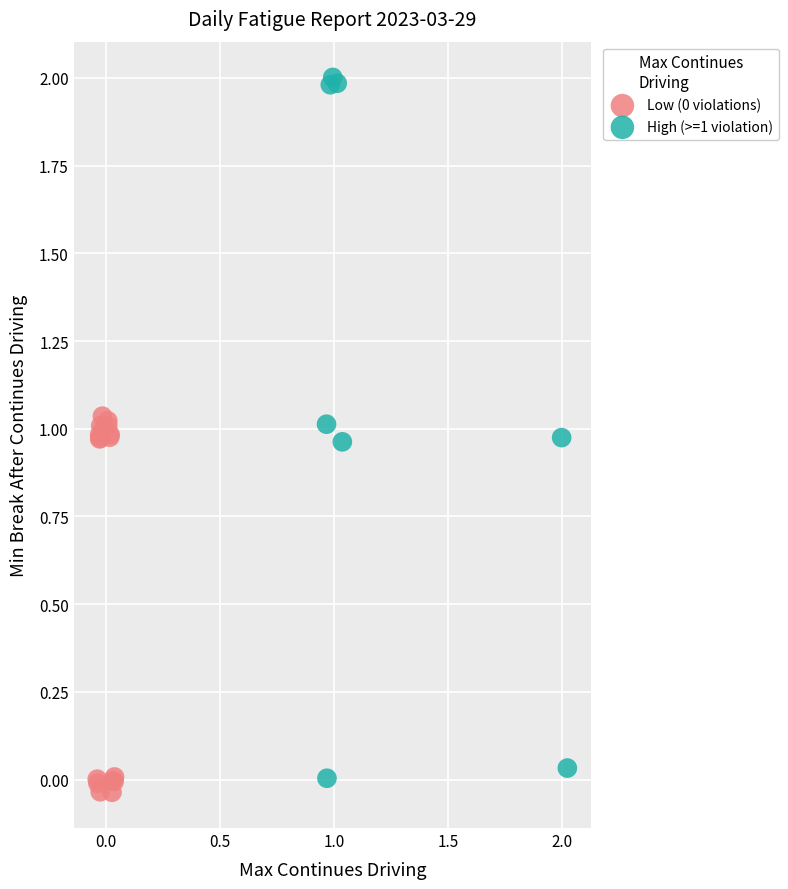

Which series contains the highest Y value?

High (>=1 violation)